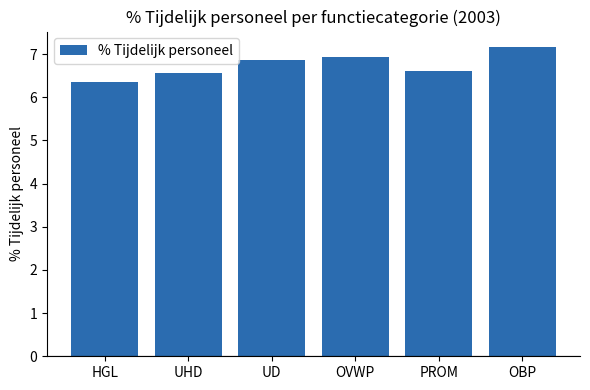

What is the smallest value displayed?

6.4